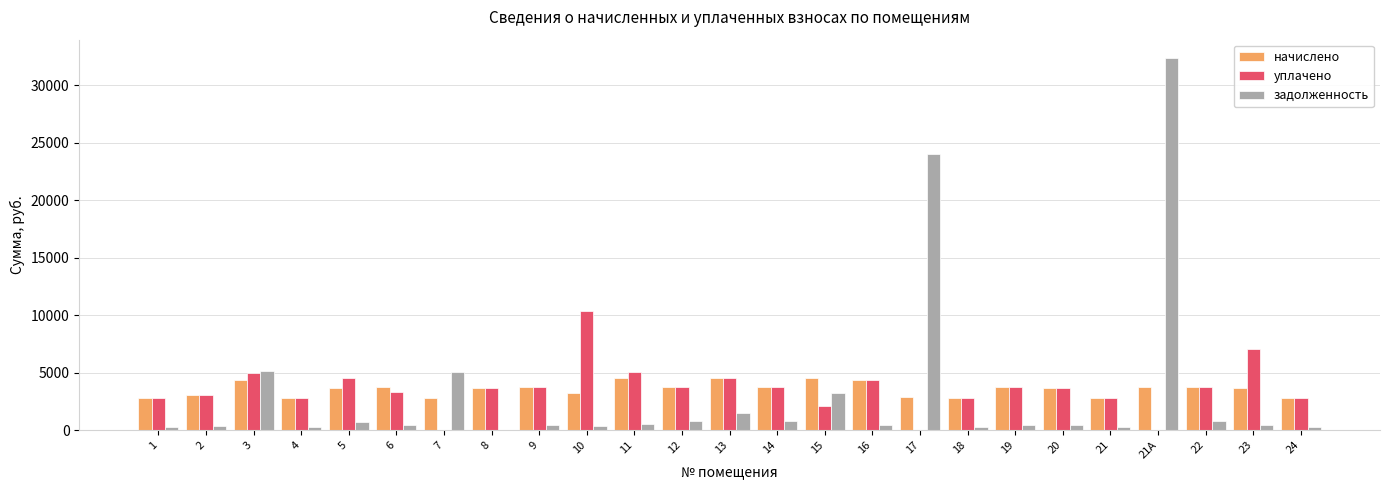

The value of уплачено at 6 is 1429.7. True or false?

False